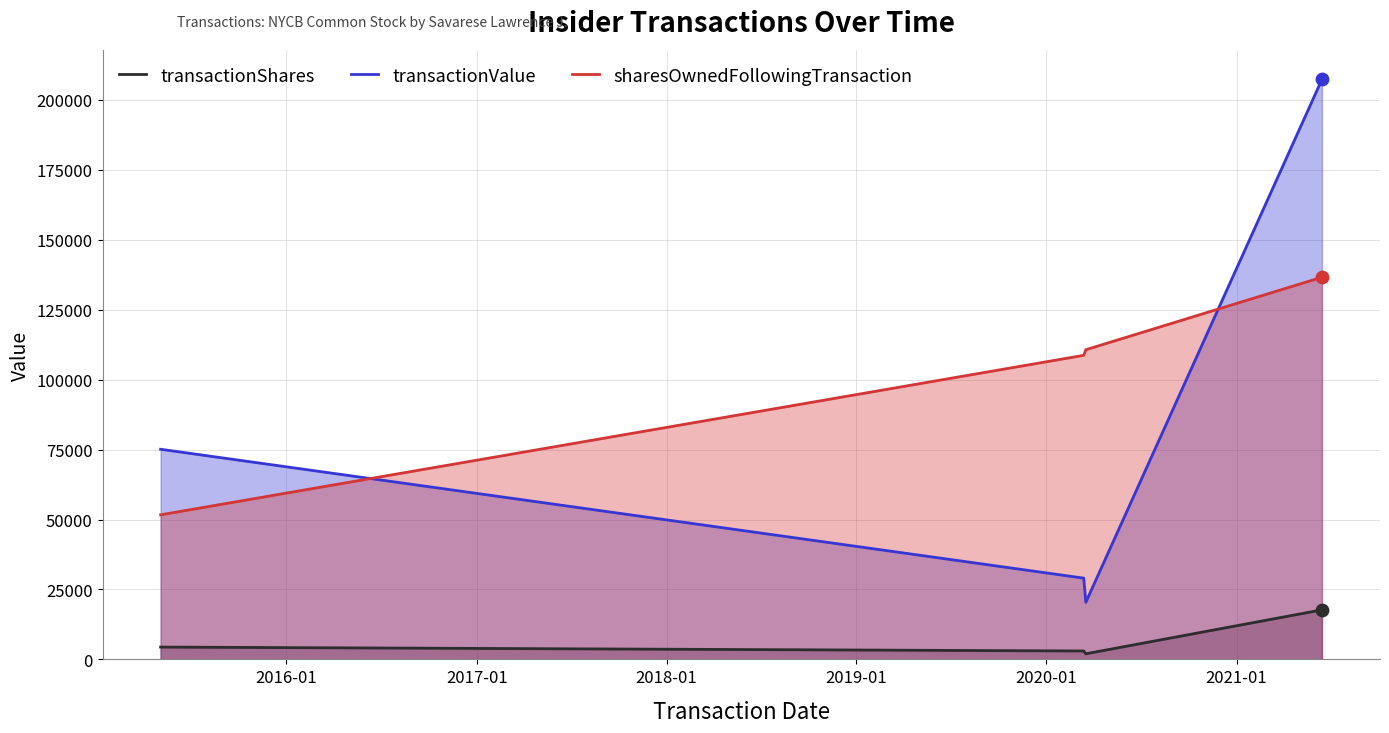

Which series has the largest Y range (max minus min)?

transactionValue